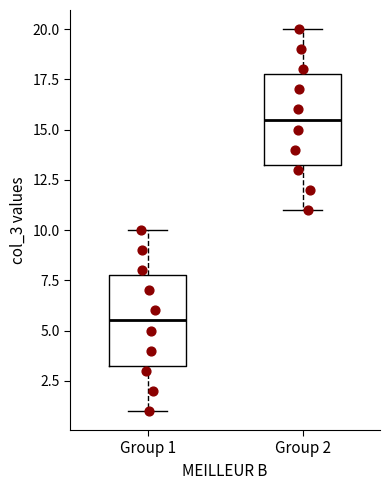

Reading left to right, read every box against the y-axis: the position of its median line, the range the box covers, and the ends of its whiskers. The values are not printed on the chart, so give them approximately, as read against the axis.

Group 1: median 5.5, box 3.5 to 8.0, whiskers 1.0 to 10.0
Group 2: median 15.5, box 13.5 to 18.0, whiskers 11.0 to 20.0